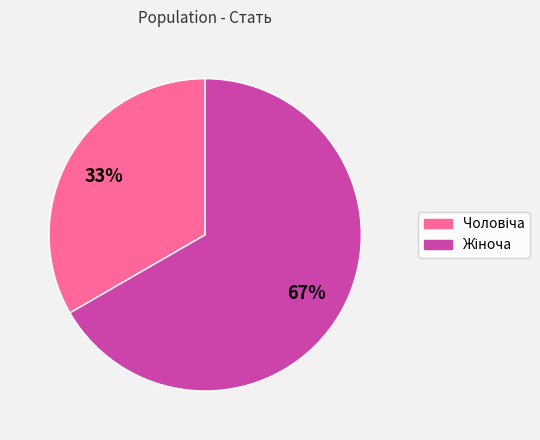

What percentage is the Чоловіча slice, to the nearest percent?

33%